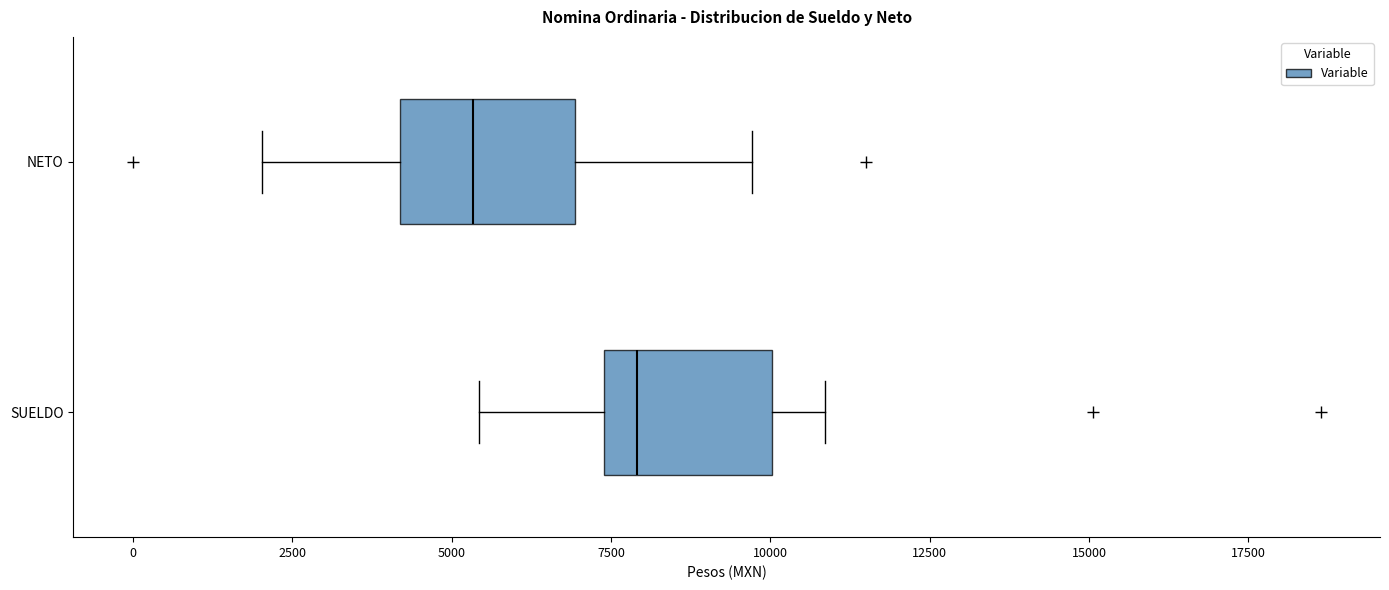

Reading bottom to top, read every box against the x-axis: the position of its median line, the range the box covers, and the ends of its whiskers. The values are not printed on the chart, so give them approximately, as read against the axis.

SUELDO: median 8000, box 7500 to 10000, whiskers 5500 to 11000
NETO: median 5500, box 4000 to 7000, whiskers 2000 to 9500